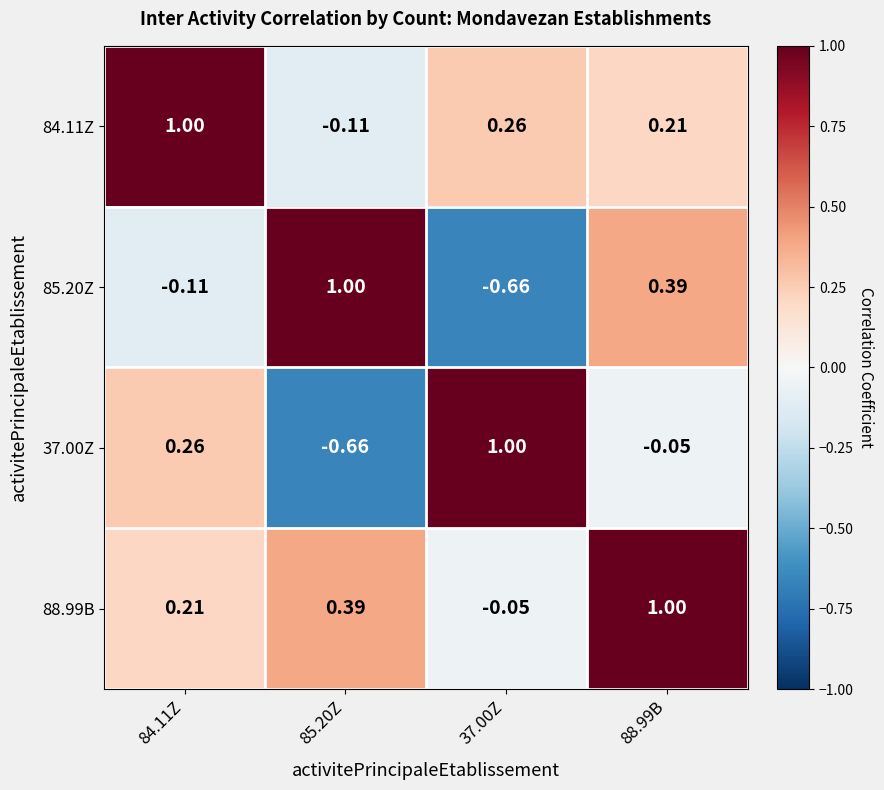

Is the value of 37.00Z at 88.99B greater than the value of 85.20Z at 37.00Z?

Yes